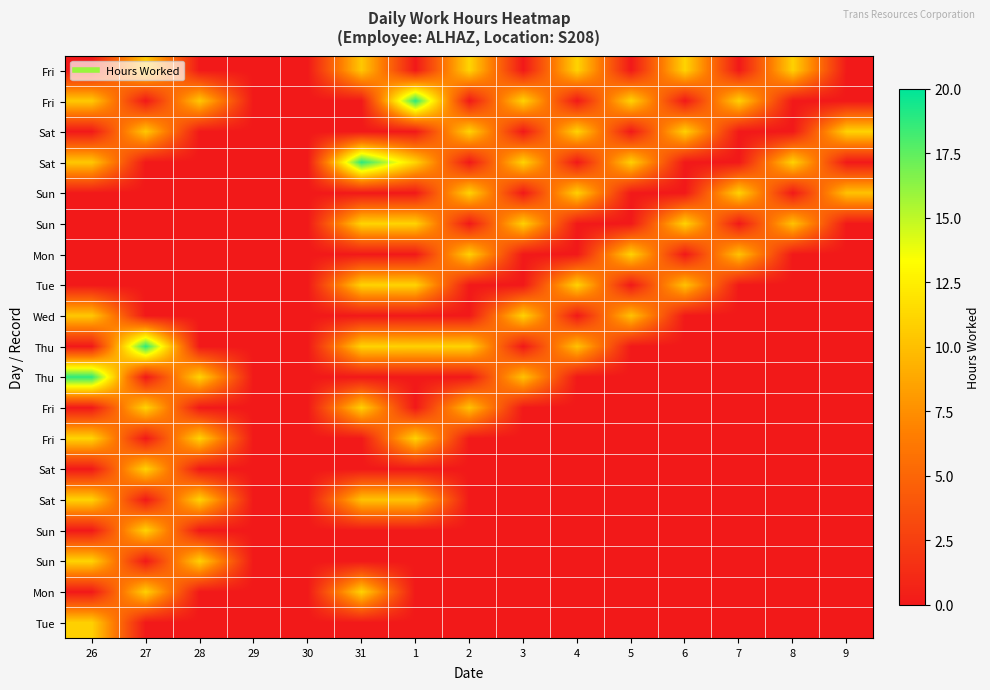

At how many categories does at least one series exceed 12?

4